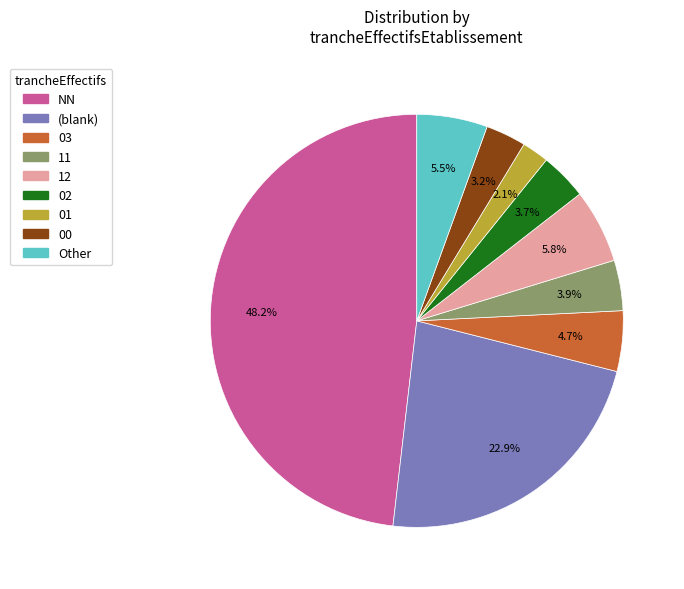

How many slices are in this pie chart?

9